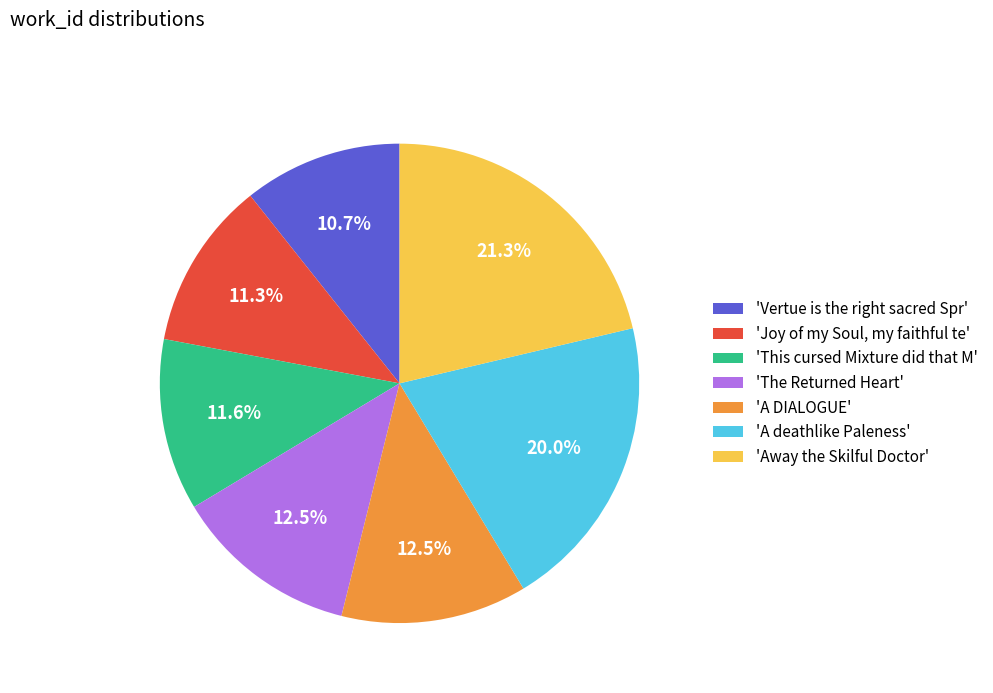

Does 'Joy of my Soul, my faithful te' account for over 50% of the chart?

No